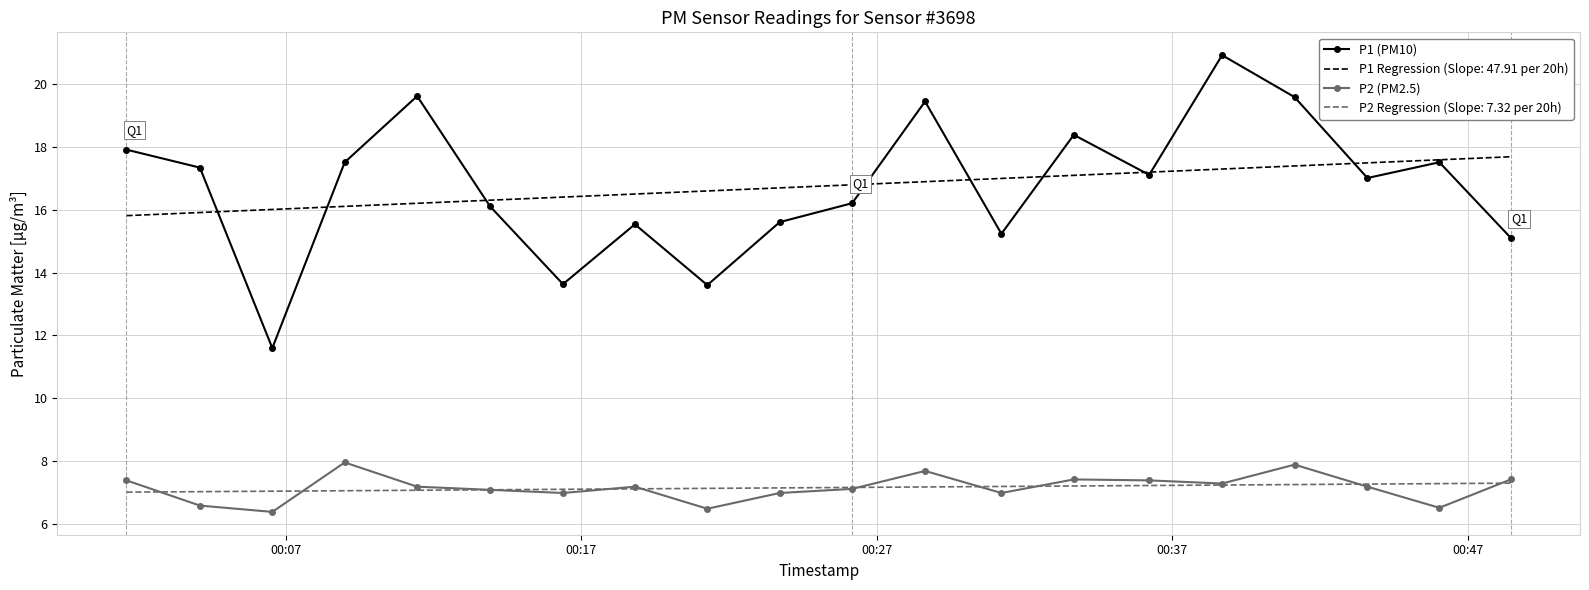

List the series in order of their peak value, highest first.

P1 (PM10), P1 Regression (Slope: 47.91 per 20h), P2 (PM2.5), P2 Regression (Slope: 7.32 per 20h)